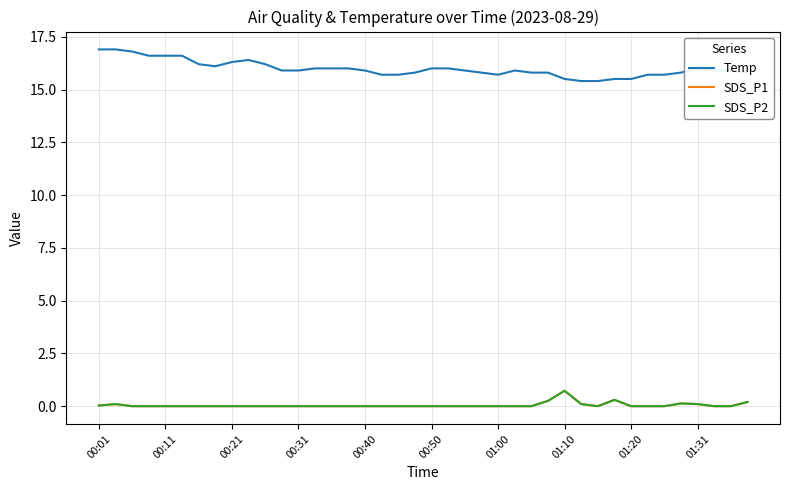

Is this an area chart (filled region under the line)?

No